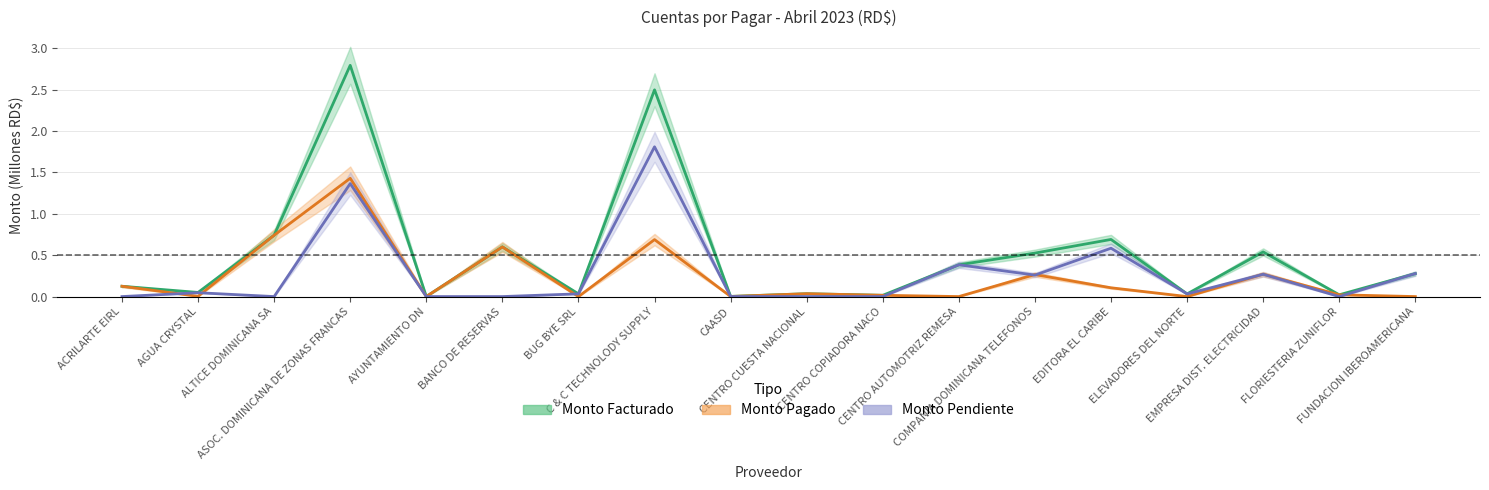

How many series are shown in this chart?

3